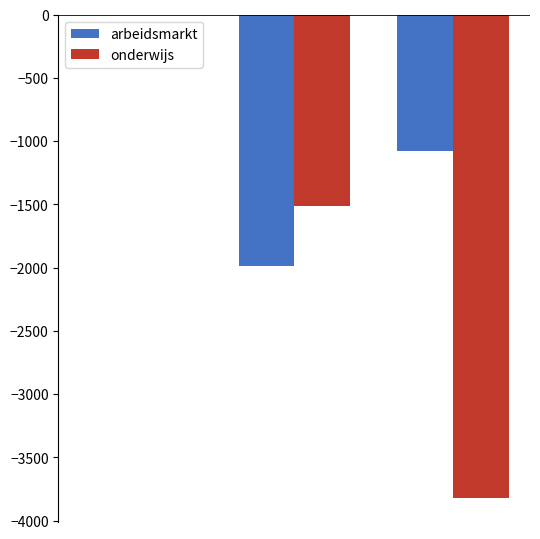

Count the number of categories in the chart.

3